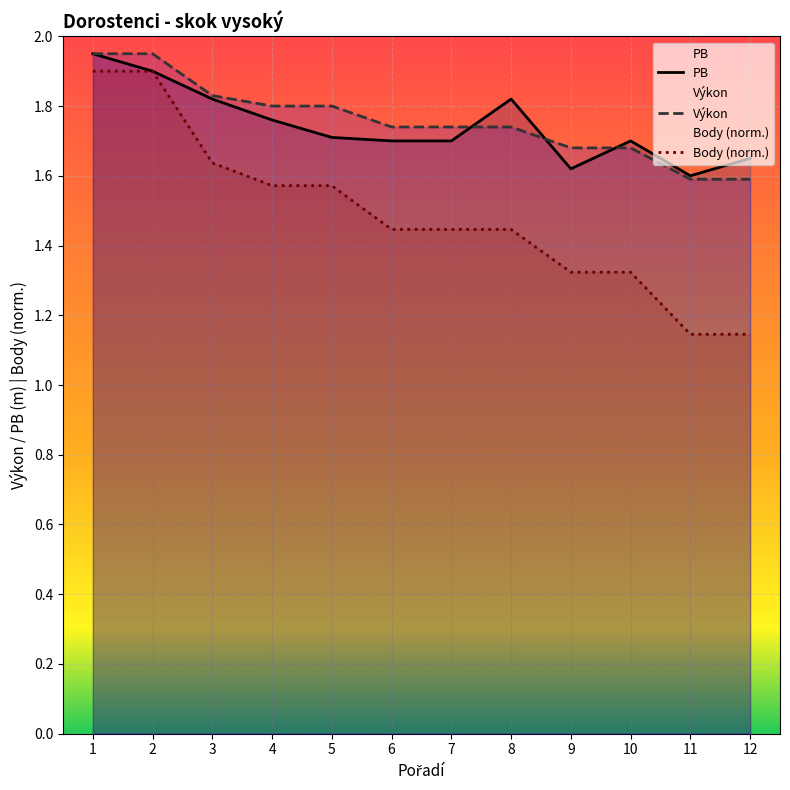

Reading left to right, list all the values displayed in this chart.

PB: 1=1.9	2=1.9	3=1.8	4=1.8	5=1.7	6=1.7	7=1.7	8=1.8	9=1.6	10=1.7	11=1.6	12=1.6
Výkon: 1=1.9	2=1.9	3=1.8	4=1.8	5=1.8	6=1.7	7=1.7	8=1.7	9=1.7	10=1.7	11=1.6	12=1.6
Body: 1=1.9	2=1.9	3=1.6	4=1.6	5=1.6	6=1.4	7=1.4	8=1.4	9=1.3	10=1.3	11=1.1	12=1.1